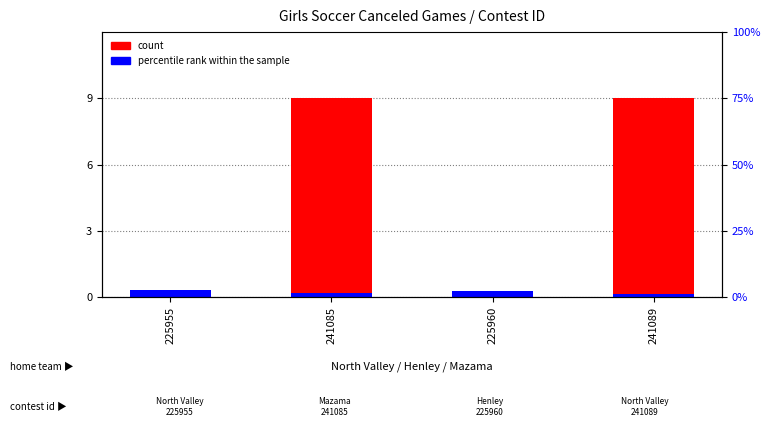

What is the total value across all series at 225960?

0.3